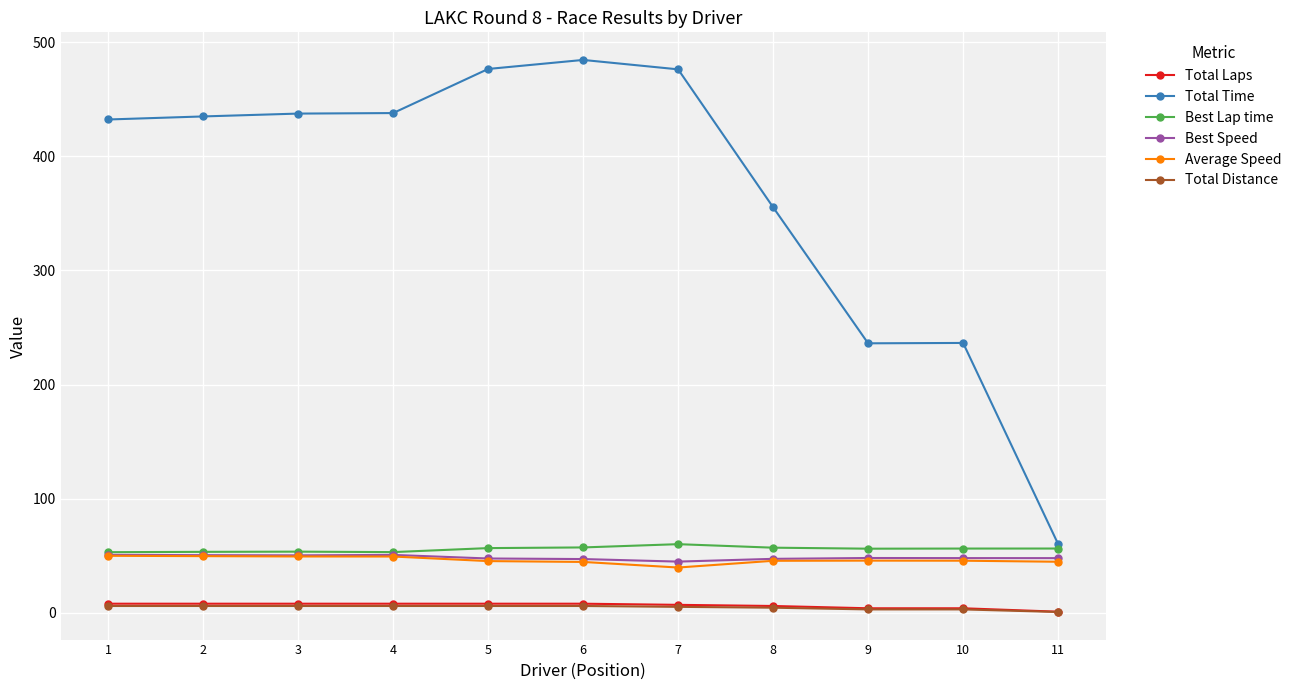

What are all the series names shown in the legend?

Total Laps, Total Time, Best Lap time, Best Speed, Average Speed, Total Distance